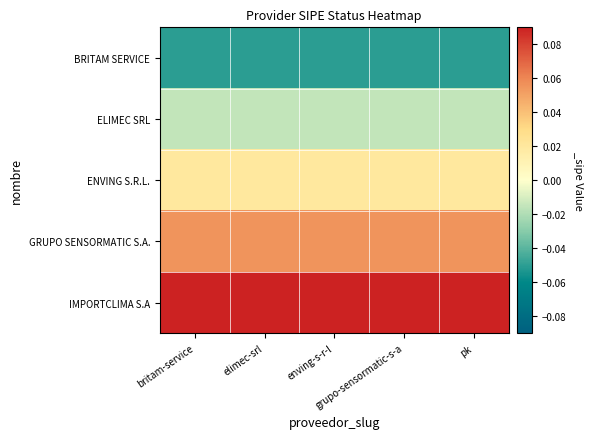

List the series in order of their overall mean, lowest first.

BRITAM SERVICE, ELIMEC SRL, ENVING S.R.L., GRUPO SENSORMATIC S.A., IMPORTCLIMA S.A